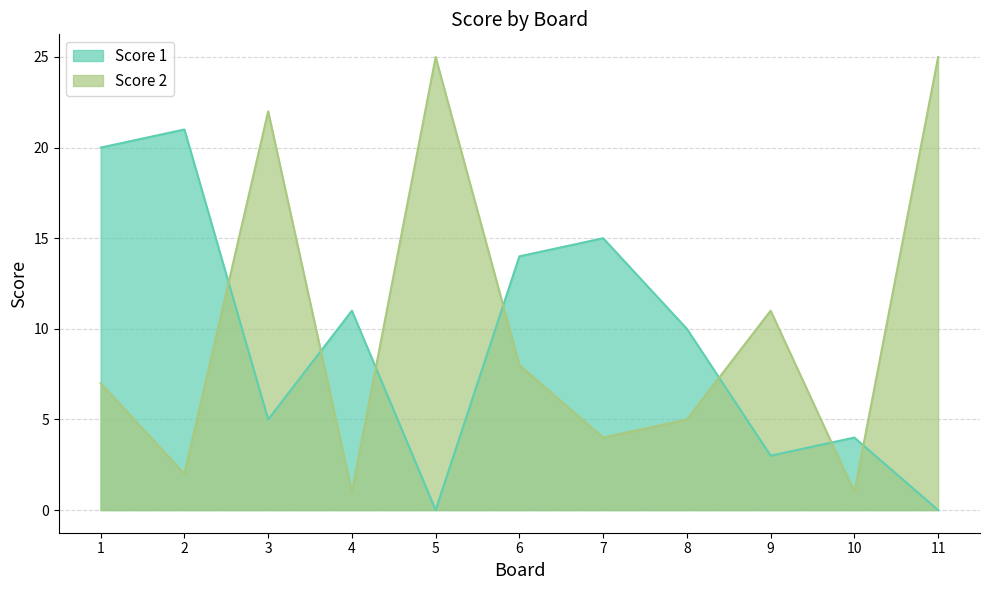

Reading left to right, transcribe all the data shown in this chart.

Score 1: 1=20	2=21	3=5	4=11	5=0	6=14	7=15	8=10	9=3	10=4	11=0
Score 2: 1=7	2=2	3=22	4=1	5=25	6=8	7=4	8=5	9=11	10=1	11=25